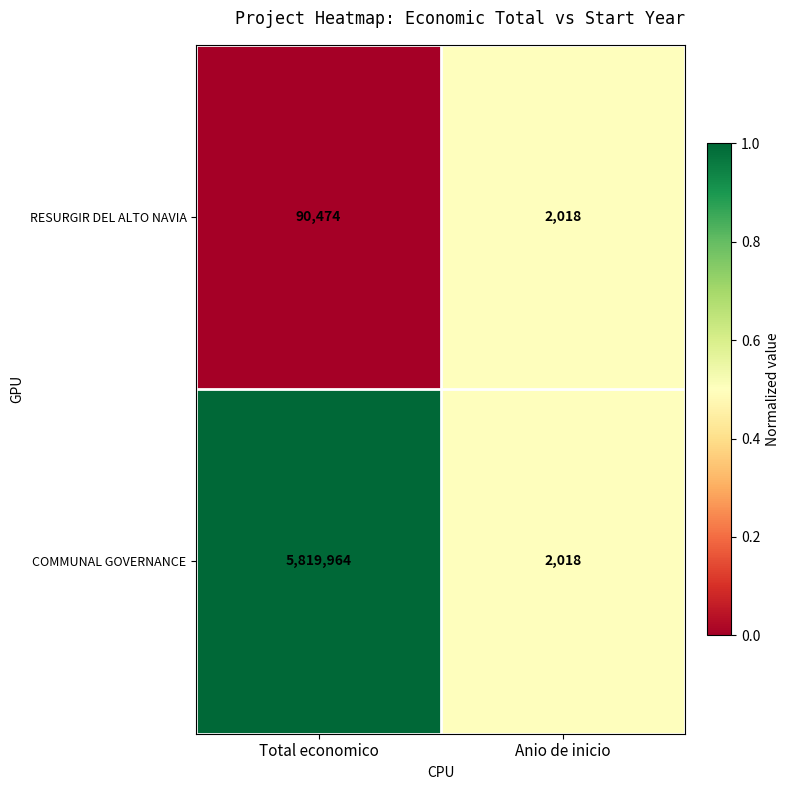

Which series has the largest total across all categories?

COMMUNAL GOVERNANCE